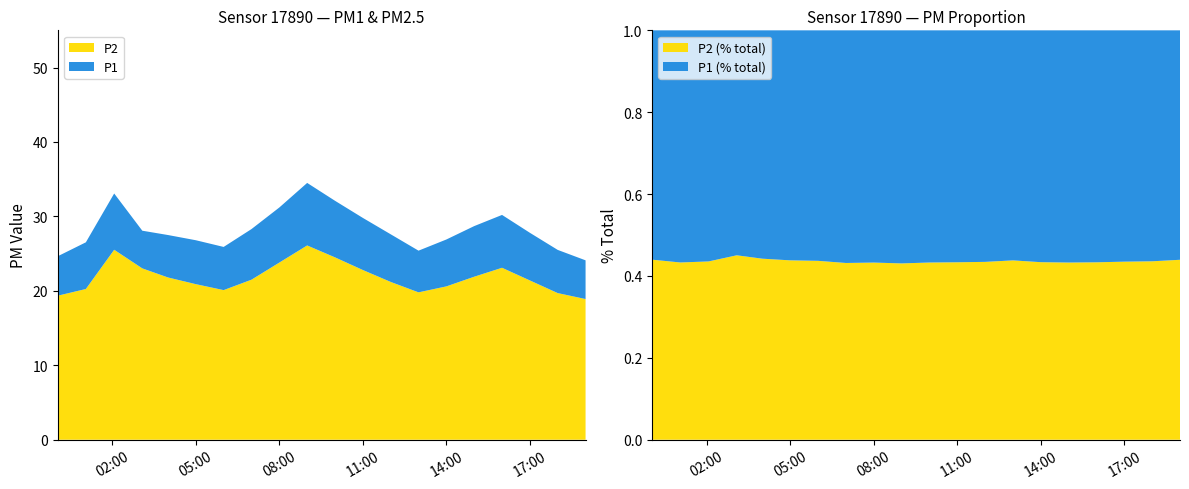

Reading left to right, list all the values displayed in this chart.

P1: 24.6	26.5	33.1	28.1	27.5	26.8	25.9	28.3	31.2	34.5	32.1	29.8	27.6	25.4	26.9	28.7	30.2	27.8	25.5	24.1
P2: 19.4	20.2	25.5	23.0	21.8	20.9	20.1	21.5	23.8	26.1	24.5	22.8	21.2	19.8	20.6	21.9	23.1	21.4	19.7	18.9